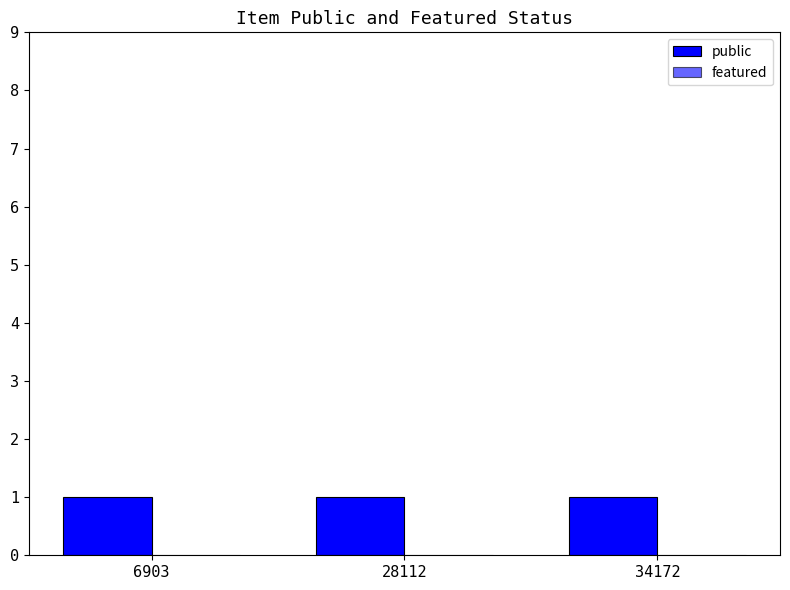

How many groups of bars are there?

3